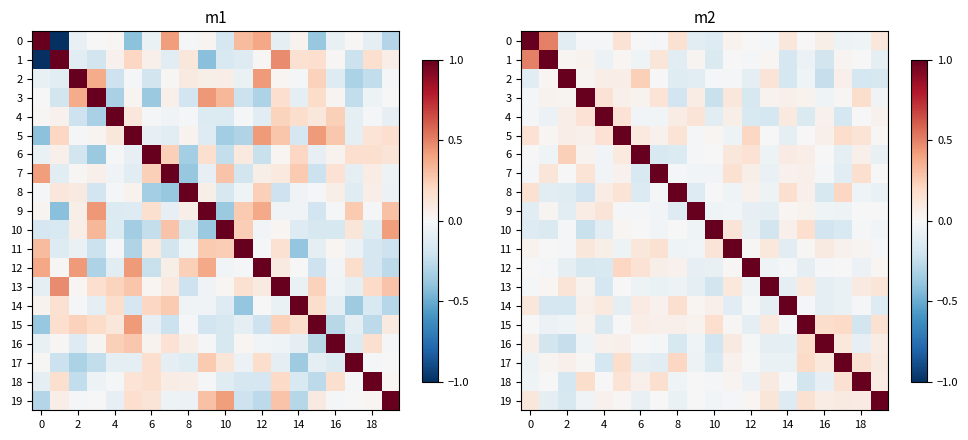

At how many categories does at least one series exceed 0?

20